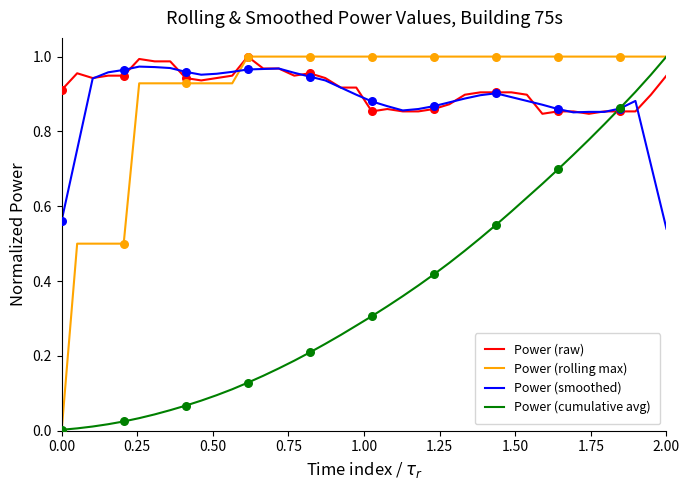

Which series has the largest range (max minus min)?

Power (rolling max)